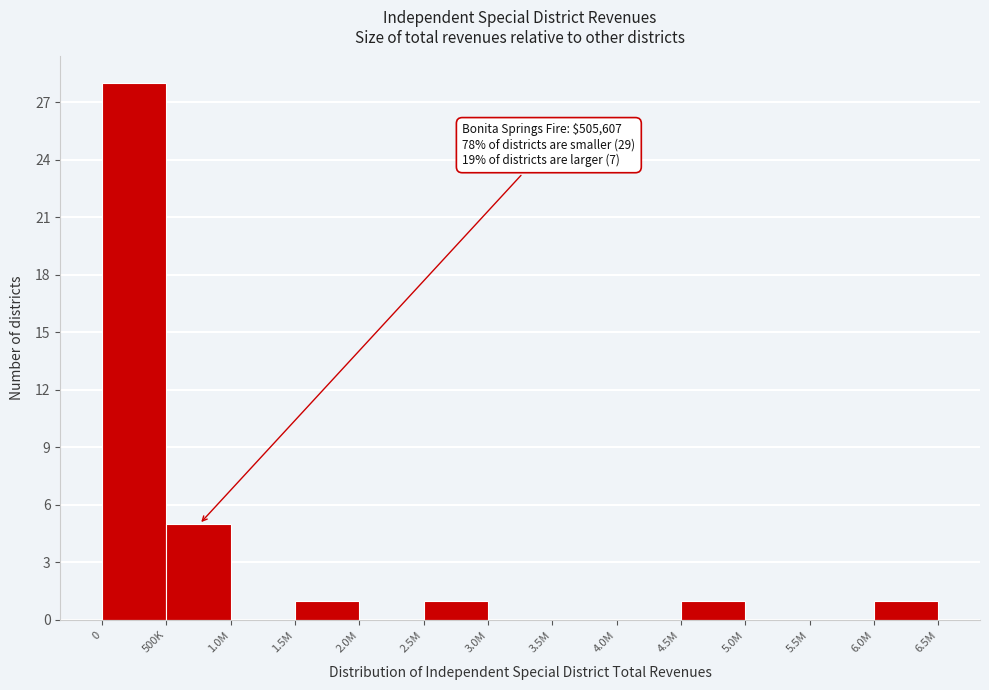

Reading left to right, extract all data points from this chart.

0=28	500K=5	1.0M=0	1.5M=1	2.0M=0	2.5M=1	3.0M=0	3.5M=0	4.0M=0	4.5M=1	5.0M=0	5.5M=0	6.0M=1